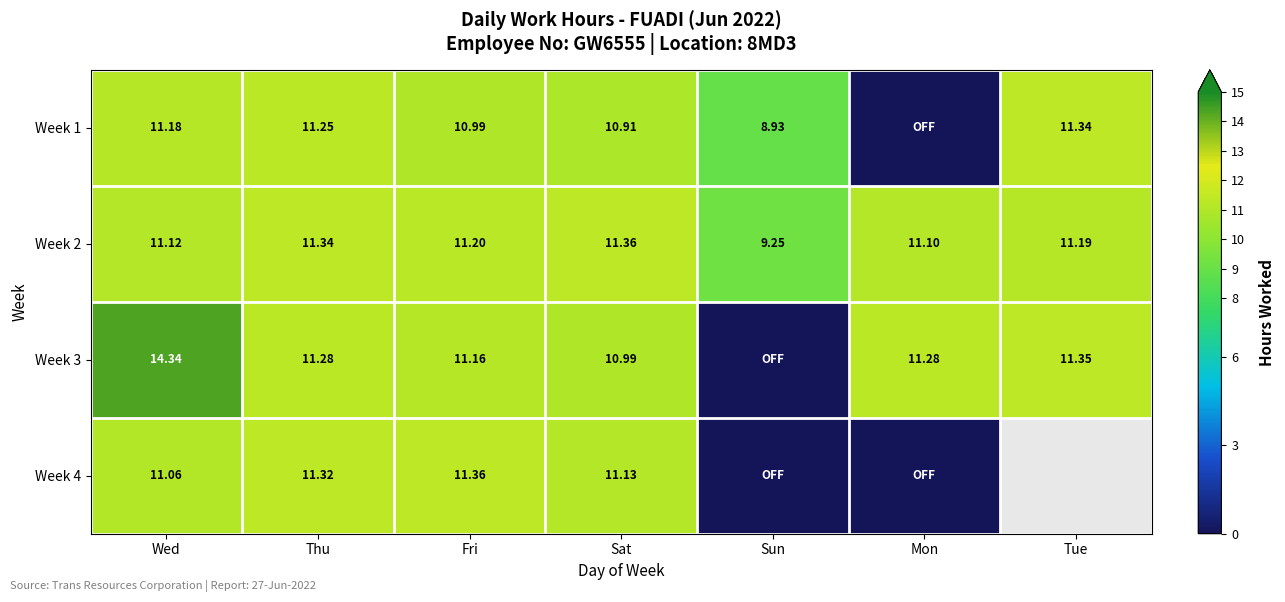

List the labels in order of Week 2 value, largest first.

Sat, Thu, Fri, Tue, Wed, Mon, Sun